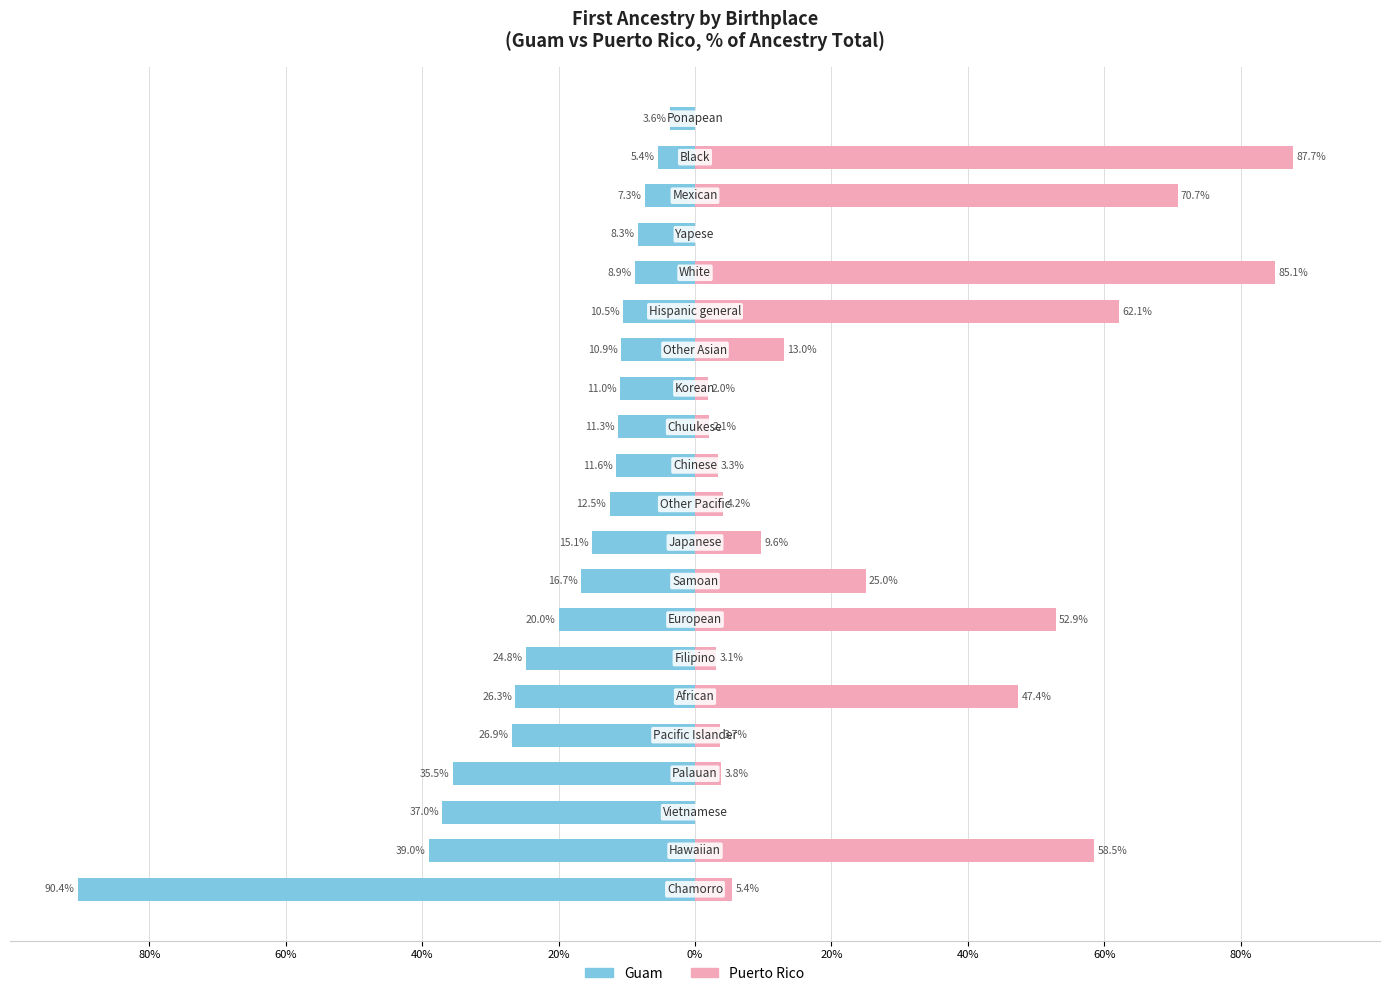

True or false: Guam has a value of -12.5 at 10.

True